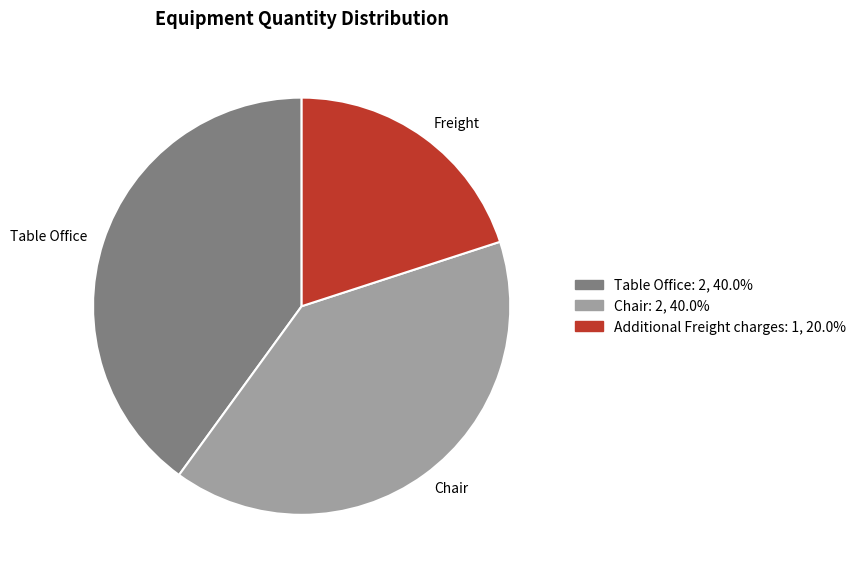

Is there any slice that represents more than half of the pie?

No